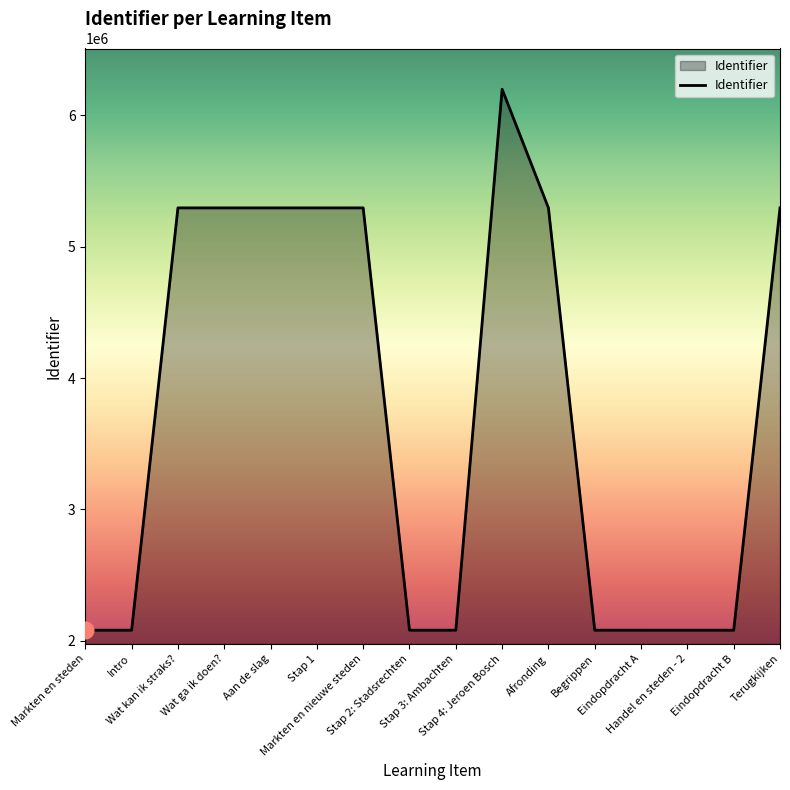

What is the minimum value shown in the chart?

2080697